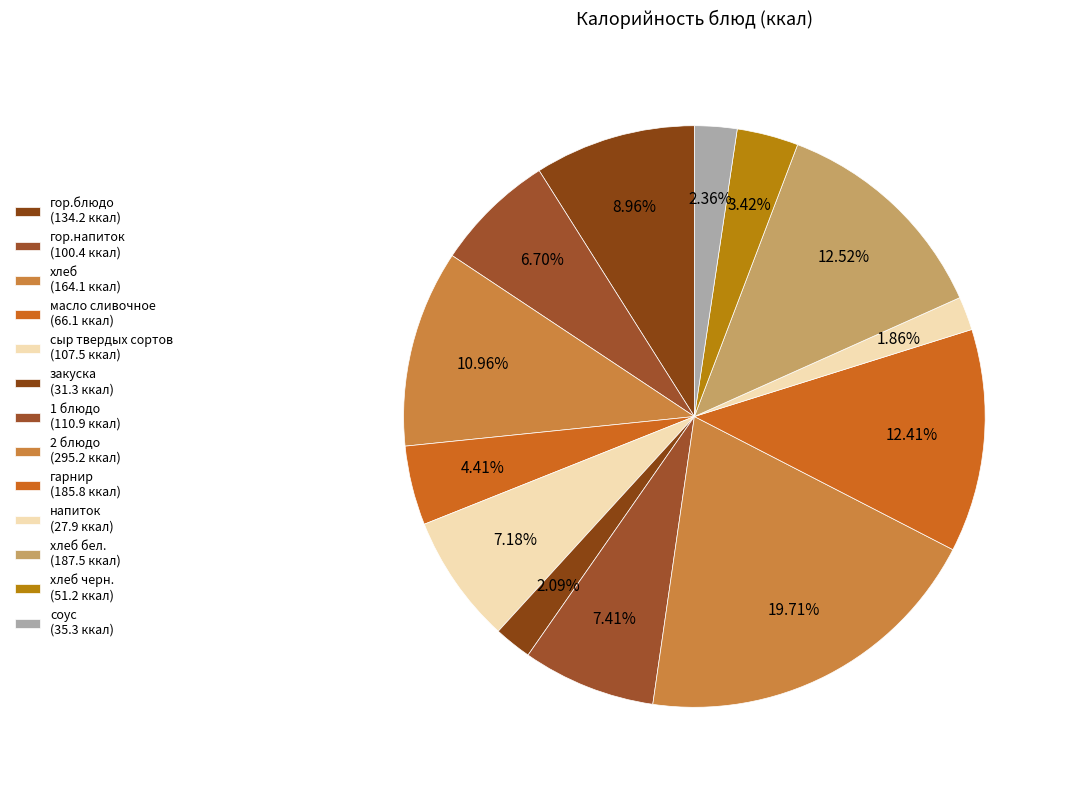

How many segments does this pie chart have?

13